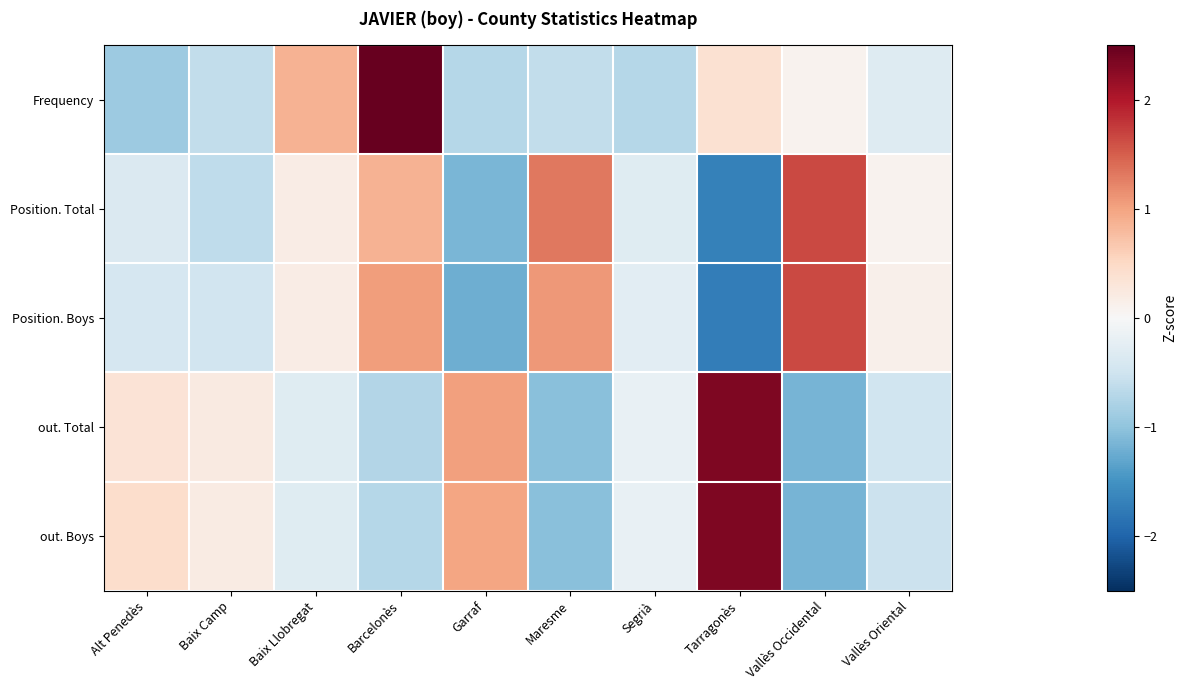

How many categories are shown in the chart?

10